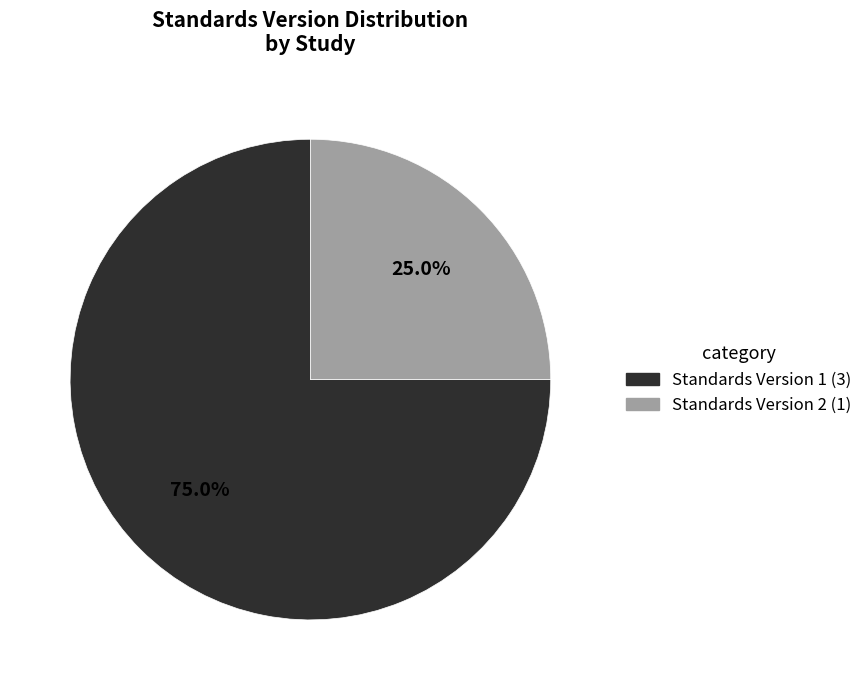

Which category has the smallest portion of the pie?

Standards Version 2 (1)